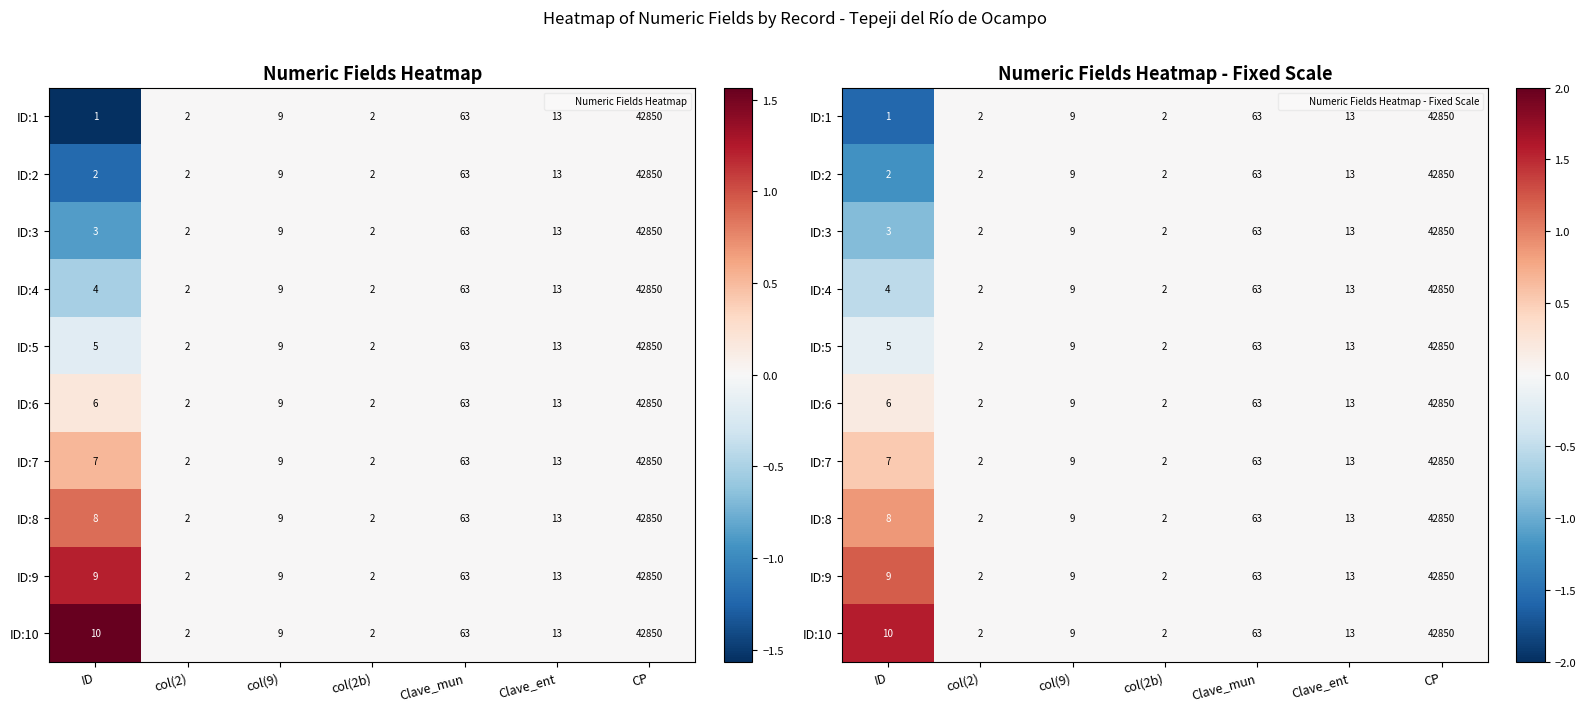

Rank the series at Clave_mun from highest to lowest value.

ID:1, ID:2, ID:3, ID:4, ID:5, ID:6, ID:7, ID:8, ID:9, ID:10